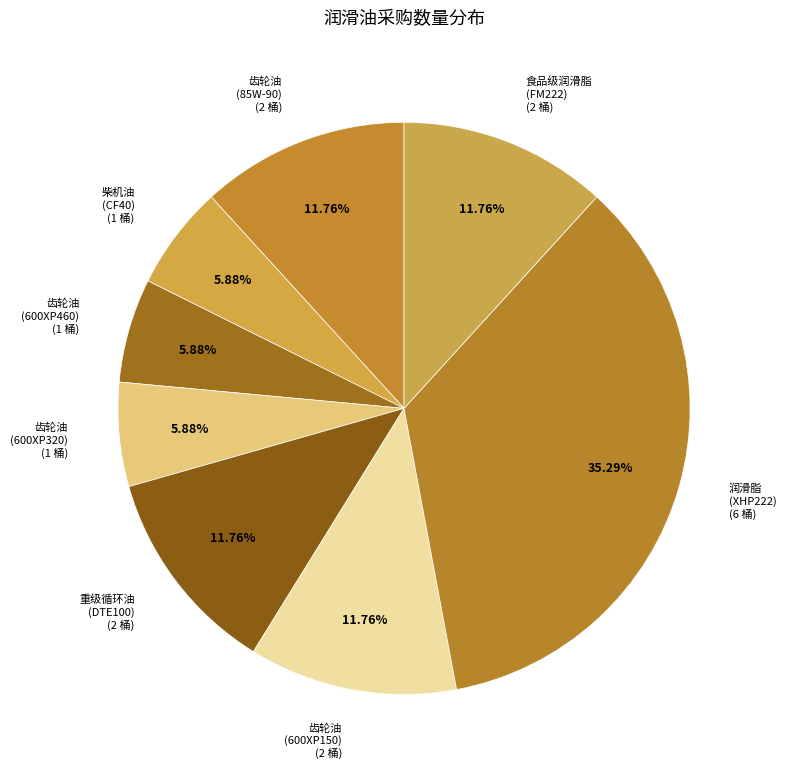

Between 润滑脂 (XHP222) and 柴机油 (CF40), which is larger?

润滑脂 (XHP222)